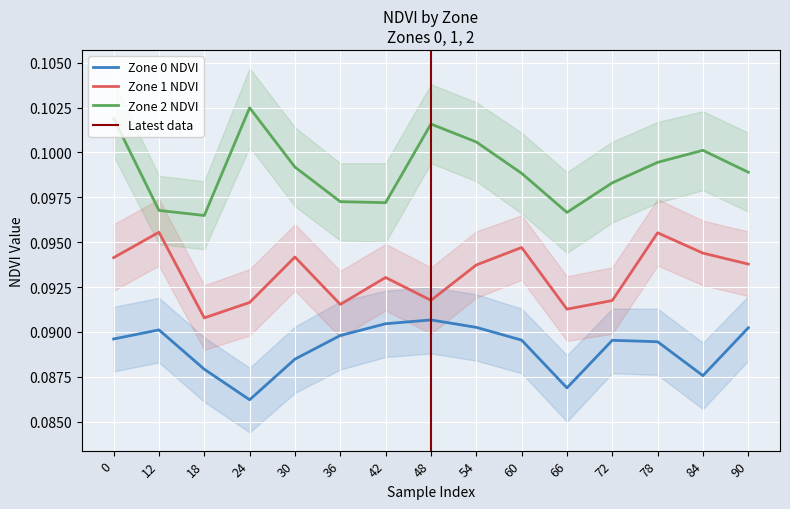

How many Zone 0 NDVI values are between 0 and 1?

15